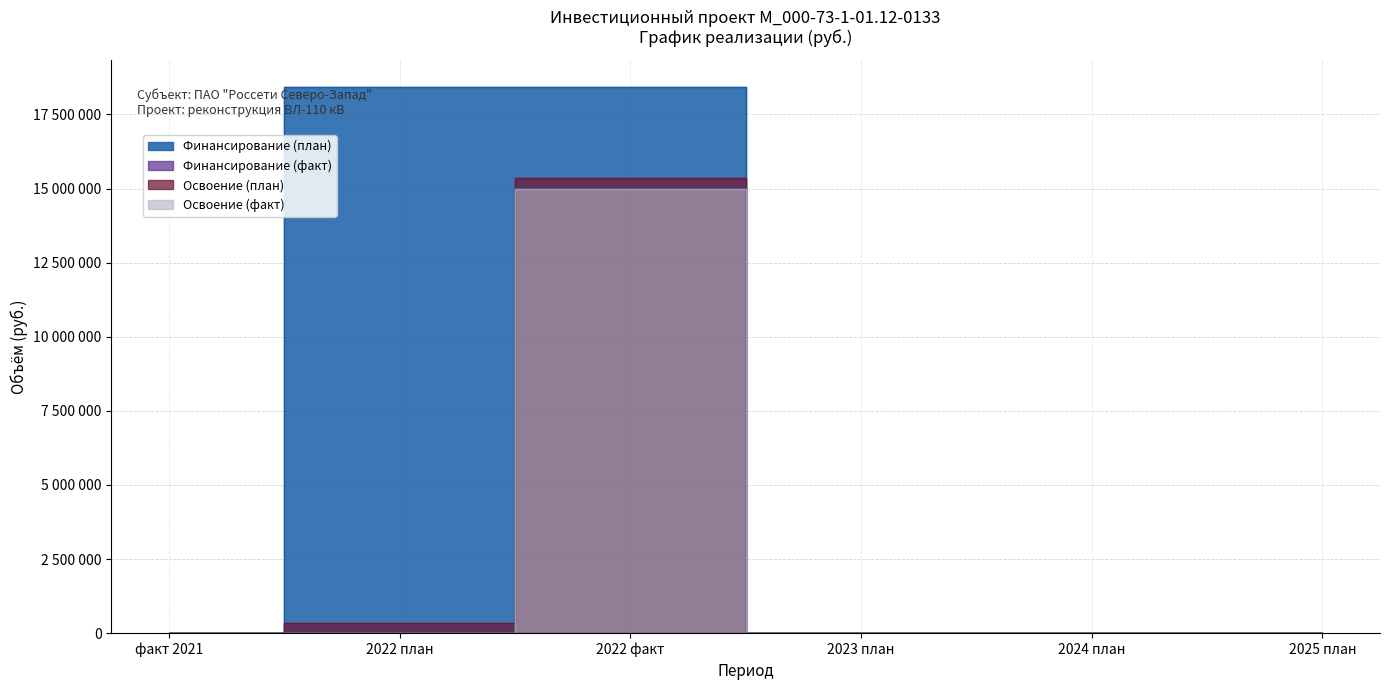

The Освоение (факт) series shows 20471600 at 2022 факт. True or false?

False